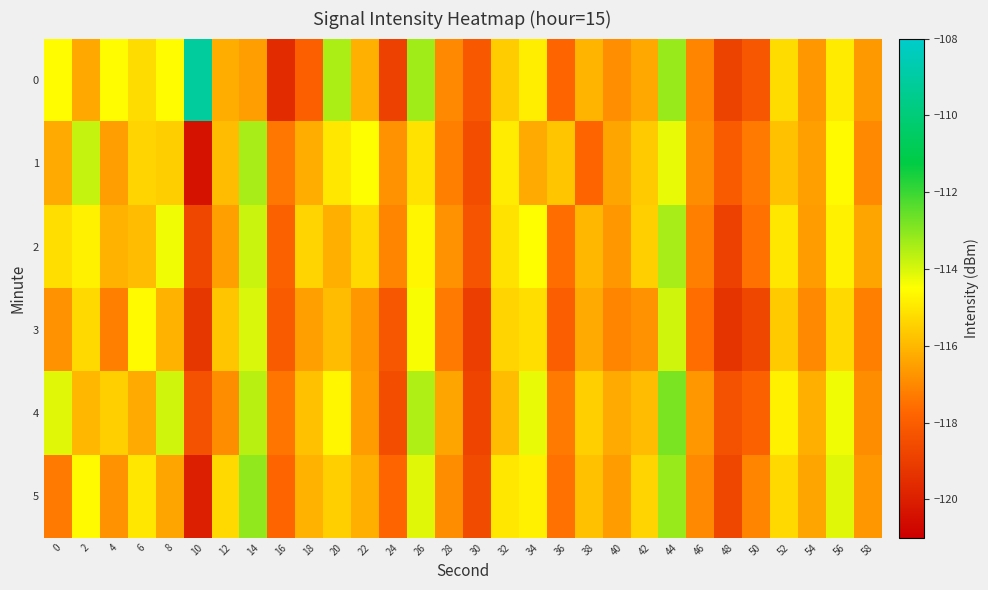

Count the number of categories in the chart.

30